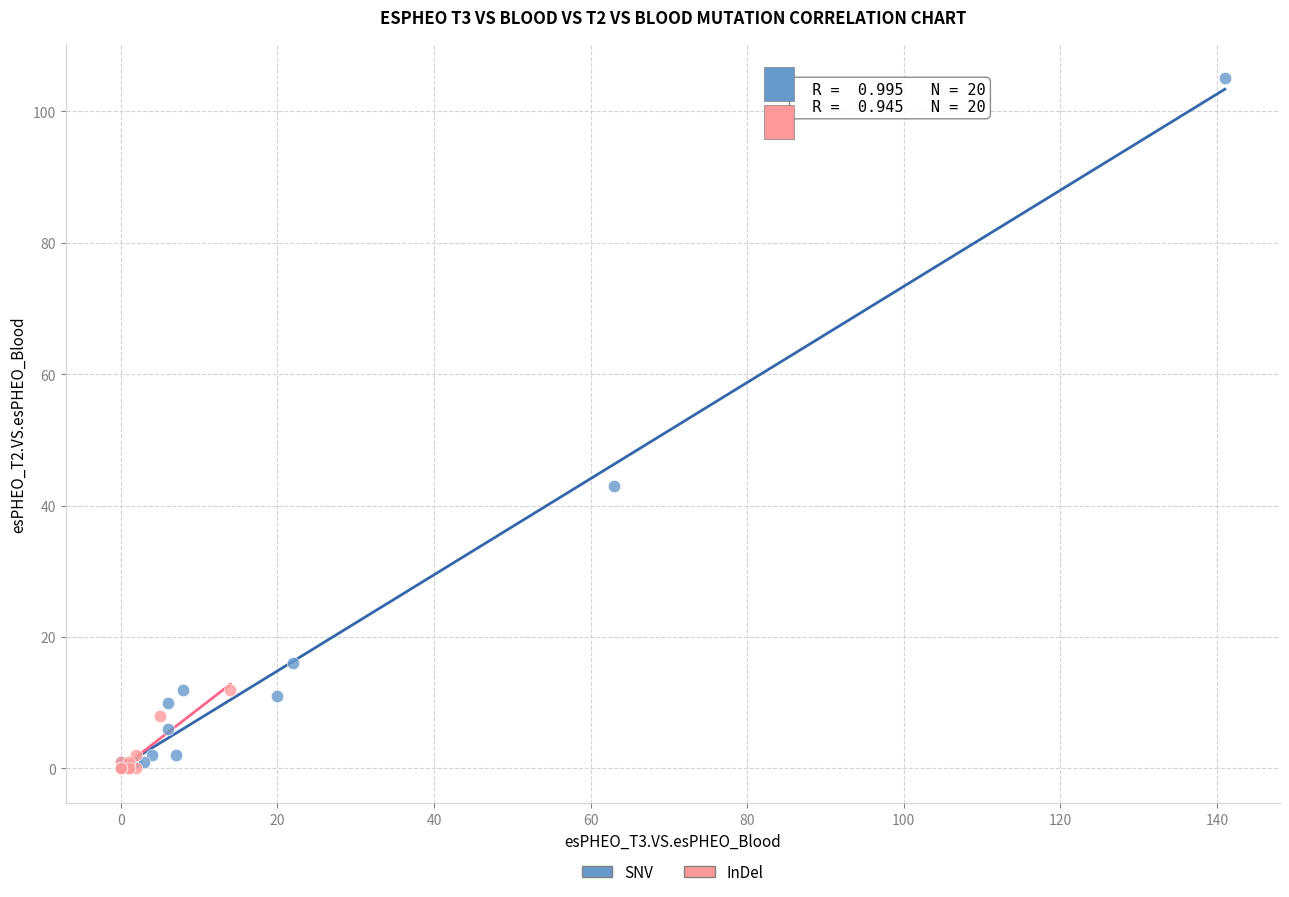

Which series has the largest Y range (max minus min)?

SNV